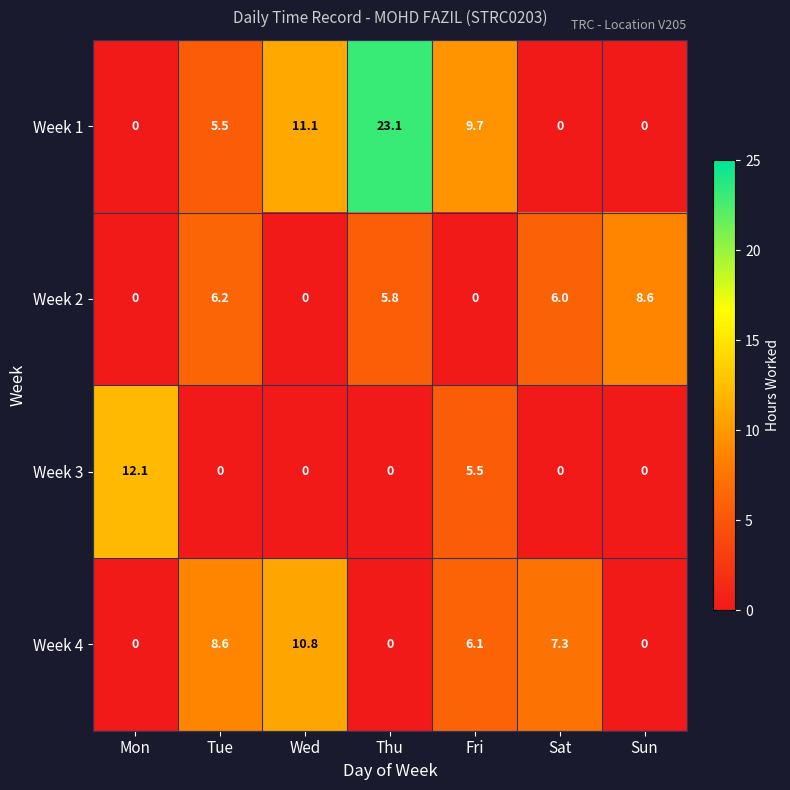

What is the greatest value displayed?

23.1